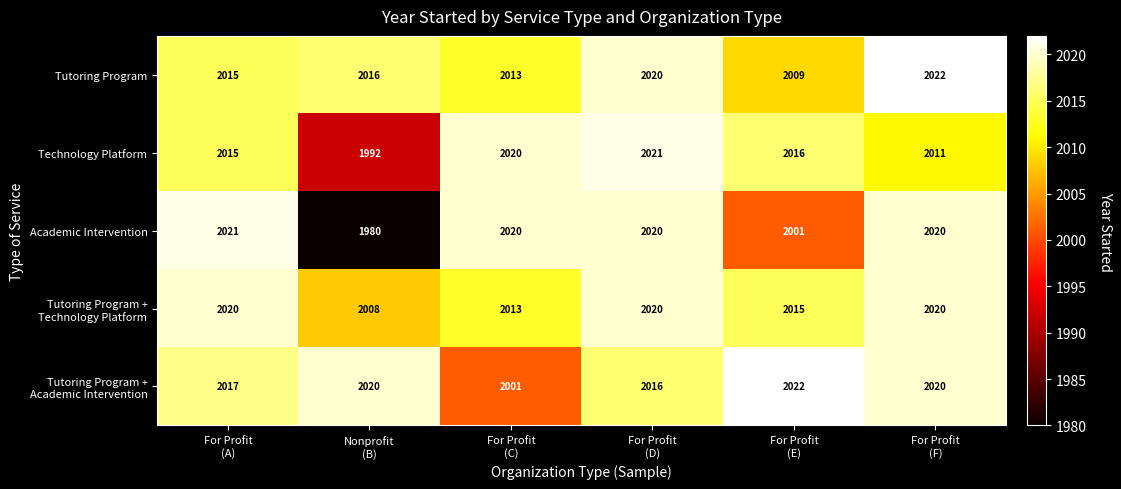

What is the average value of the Tutoring Program series?

2016